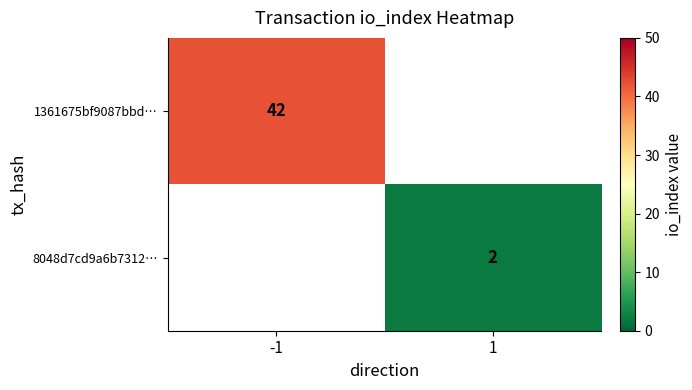

True or false: 8048d7cd9a6b7312… has a value of 3 at 1.

False